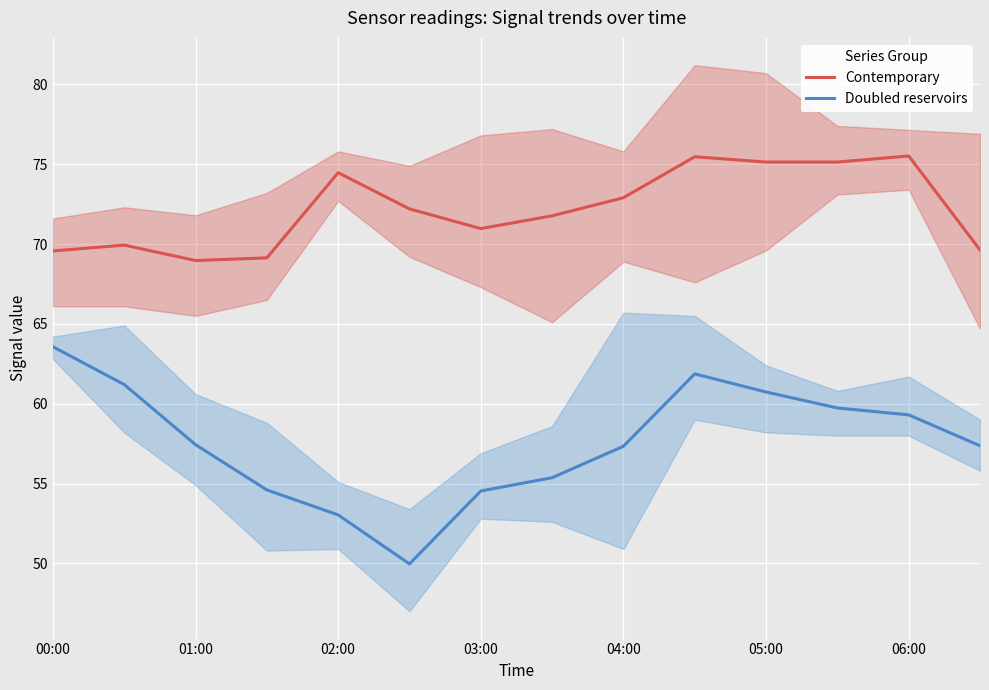

At how many categories does at least one series exceed 59?

14